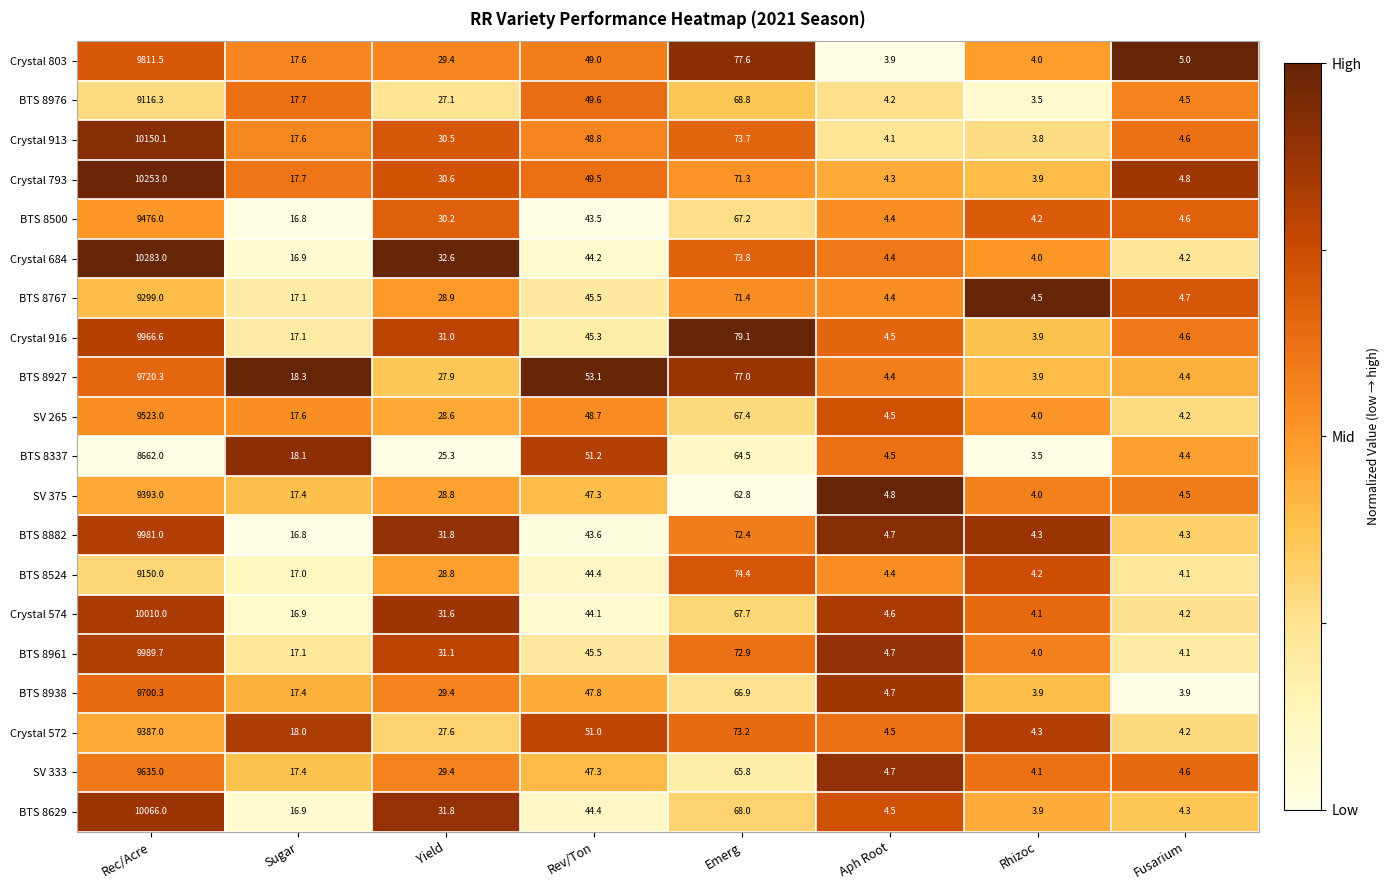

What is the difference between the second highest and minimum values in the Crystal 574 series?

63.6